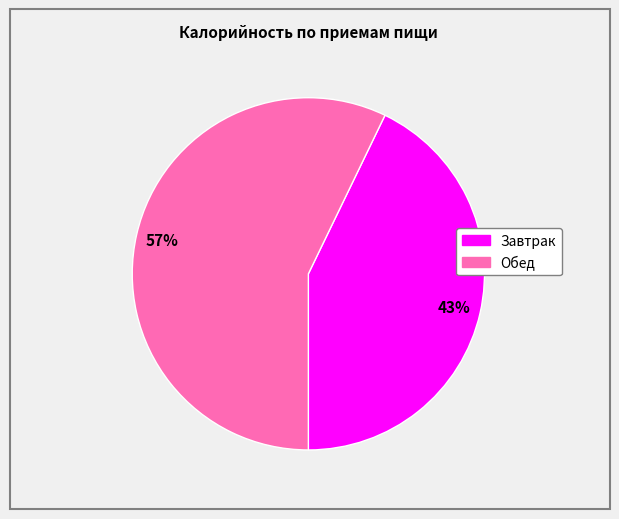

To the nearest percent, what is the difference between the largest and smallest slice percentages?

14%